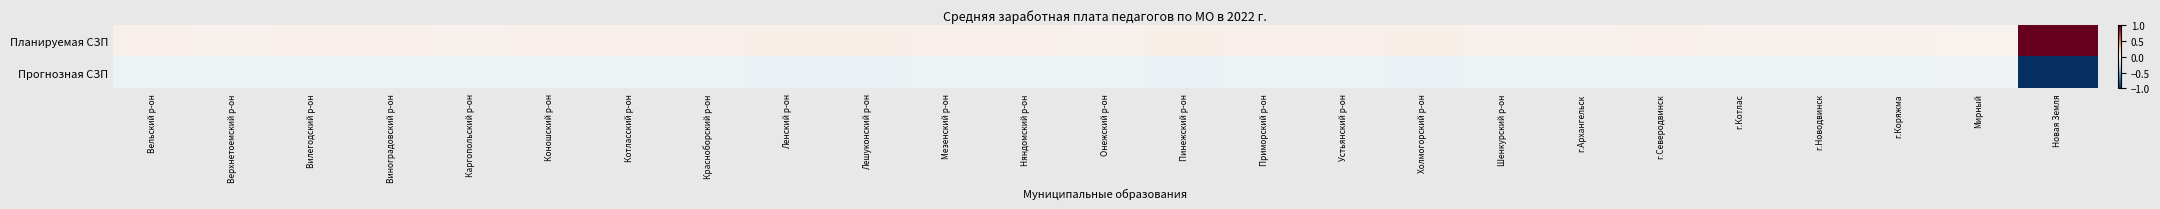

Reading right to left, what are all the values shown in this chart?

Планируемая СЗП: Новая Земля=1.0	Мирный=0.0	г.Коряжма=0.0	г.Новодвинск=0.0	г.Котлас=0.0	г.Северодвинск=0.1	г.Архангельск=0.0	Шенкурский р-он=0.0	Холмогорский р-он=0.1	Устьянский р-он=0.1	Приморский р-он=0.1	Пинежский р-он=0.1	Онежский р-он=0.0	Няндомский р-он=0.0	Мезенский р-он=0.1	Лешуконский р-он=0.1	Ленский р-он=0.1	Красноборский р-он=0.0	Котласский р-он=0.1	Коношский р-он=0.0	Каргопольский р-он=0.0	Виноградовский р-он=0.1	Вилегодский р-он=0.0	Верхнетоемский р-он=0.0	Вельский р-он=0.0
Прогнозная СЗП: Новая Земля=-1.0	Мирный=-0.0	г.Коряжма=-0.0	г.Новодвинск=-0.0	г.Котлас=-0.0	г.Северодвинск=-0.1	г.Архангельск=-0.0	Шенкурский р-он=-0.0	Холмогорский р-он=-0.1	Устьянский р-он=-0.1	Приморский р-он=-0.1	Пинежский р-он=-0.1	Онежский р-он=-0.0	Няндомский р-он=-0.0	Мезенский р-он=-0.1	Лешуконский р-он=-0.1	Ленский р-он=-0.1	Красноборский р-он=-0.0	Котласский р-он=-0.1	Коношский р-он=-0.0	Каргопольский р-он=-0.0	Виноградовский р-он=-0.1	Вилегодский р-он=-0.0	Верхнетоемский р-он=-0.0	Вельский р-он=-0.0